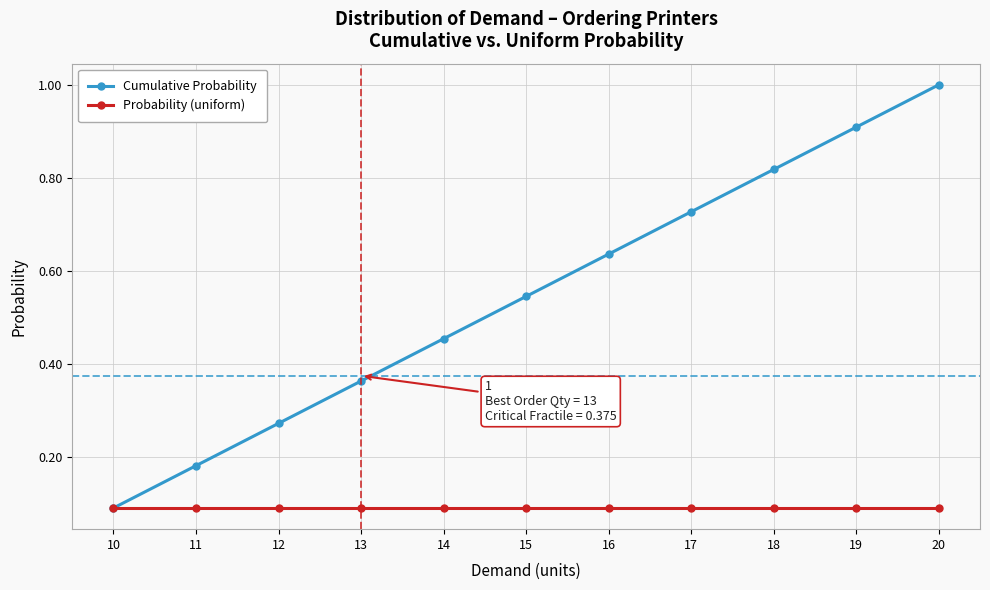

How many series are shown in this chart?

2